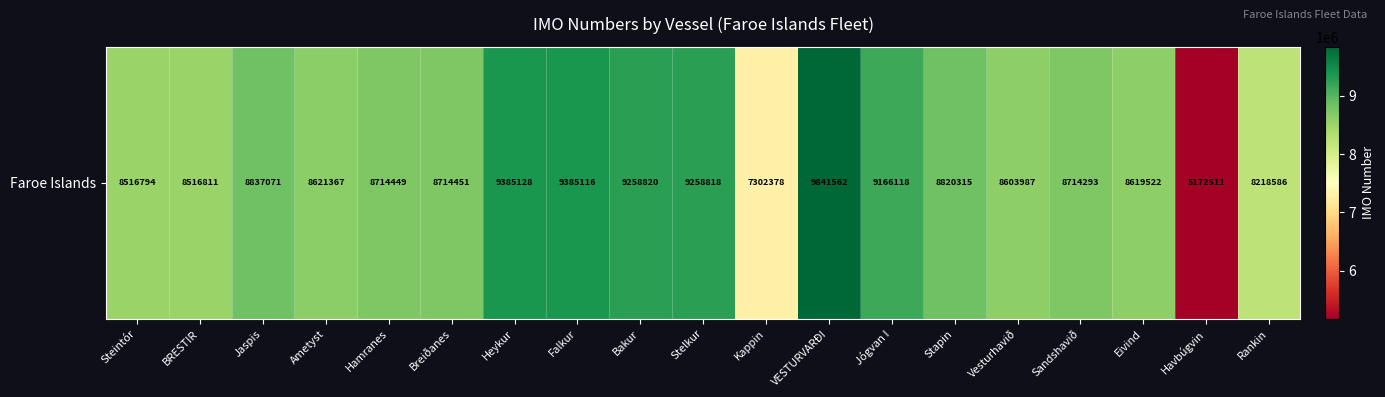

List the labels in order of value, largest first.

VESTURVARÐI, Heykur, Falkur, Bakur, Stelkur, Jógvan I, Jaspis, Stapin, Breiðanes, Hamranes, Sandshavið, Ametyst, Eivind, Vesturhavið, BRESTIR, Steintór, Rankin, Kappin, Havbúgvin